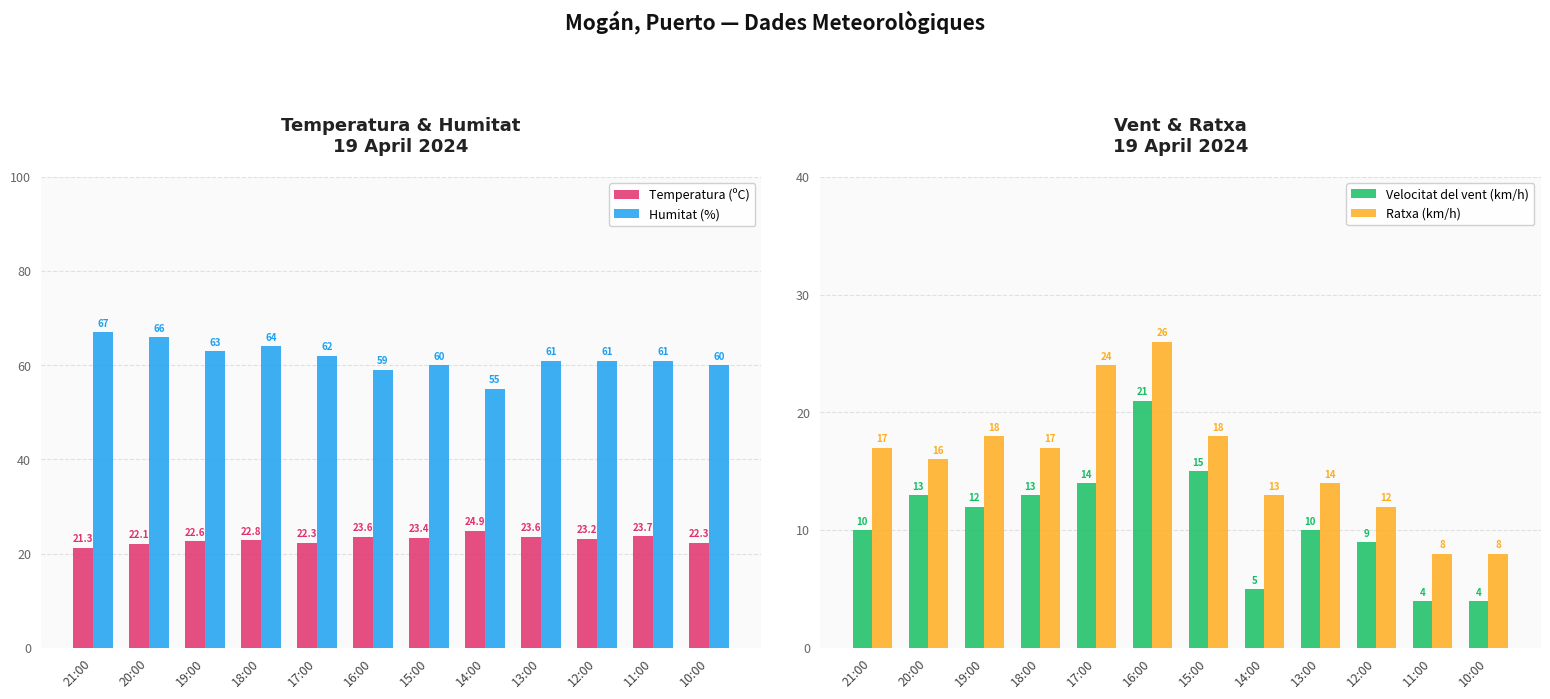

What is the sum of the Temperatura (ºC) values at 16:00 and 19:00?

46.2